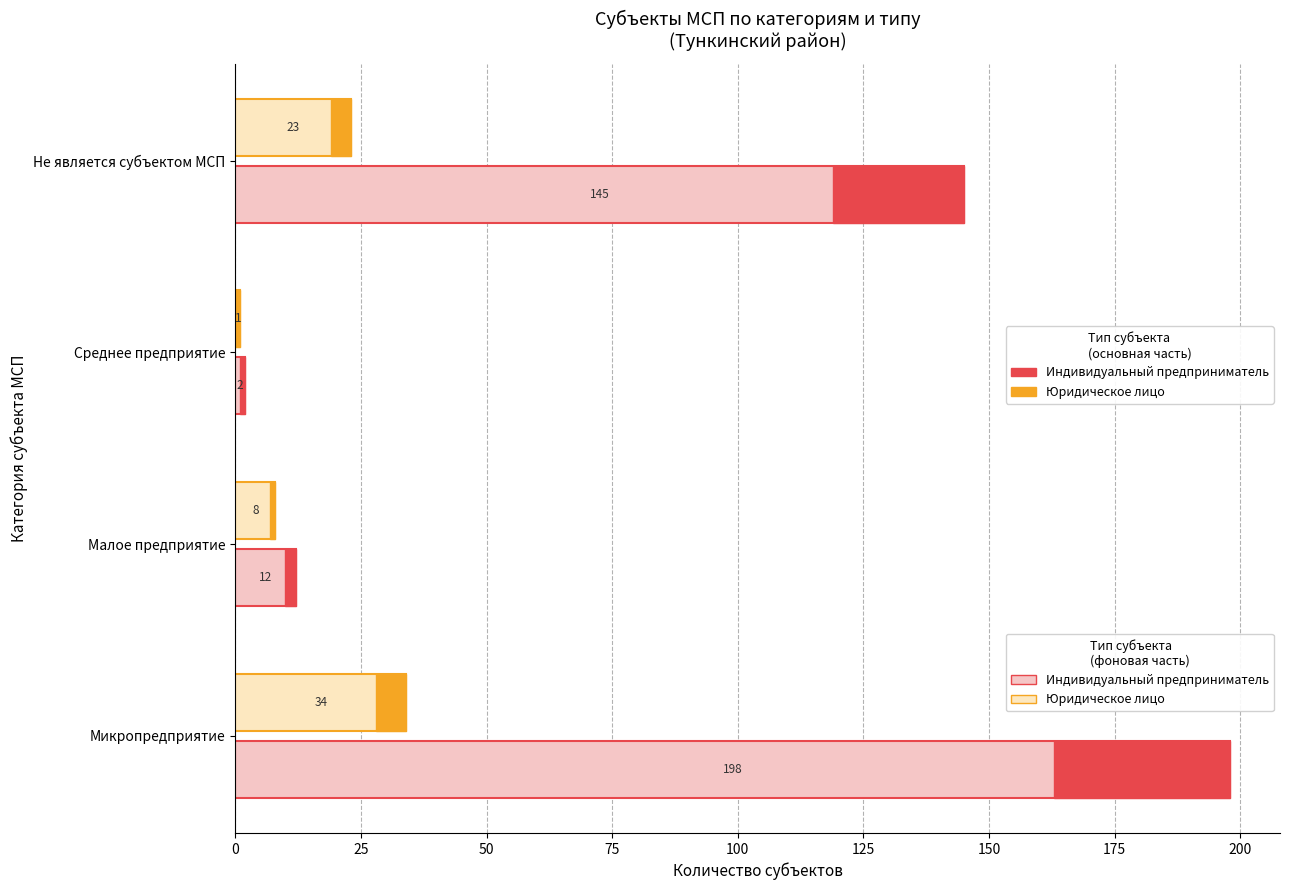

How many bars are there in total?

8